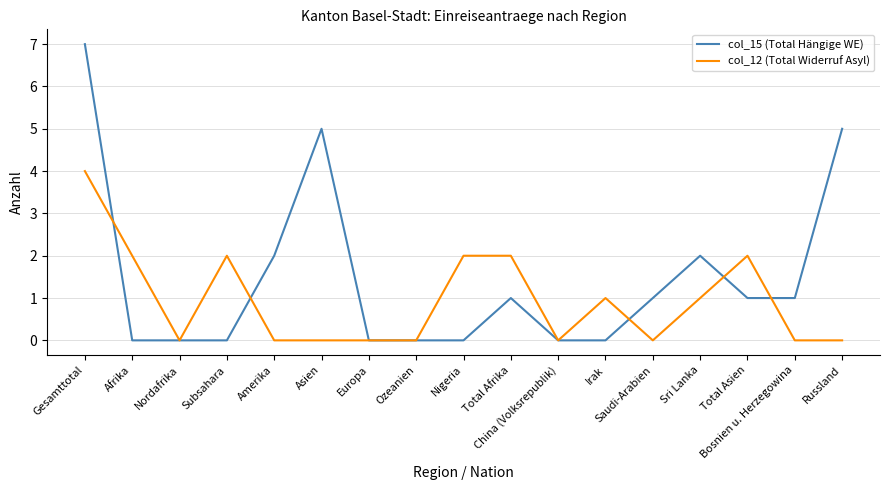

What is the difference between the maximum and minimum values in the col_15 (Total Hängige WE) series?

7